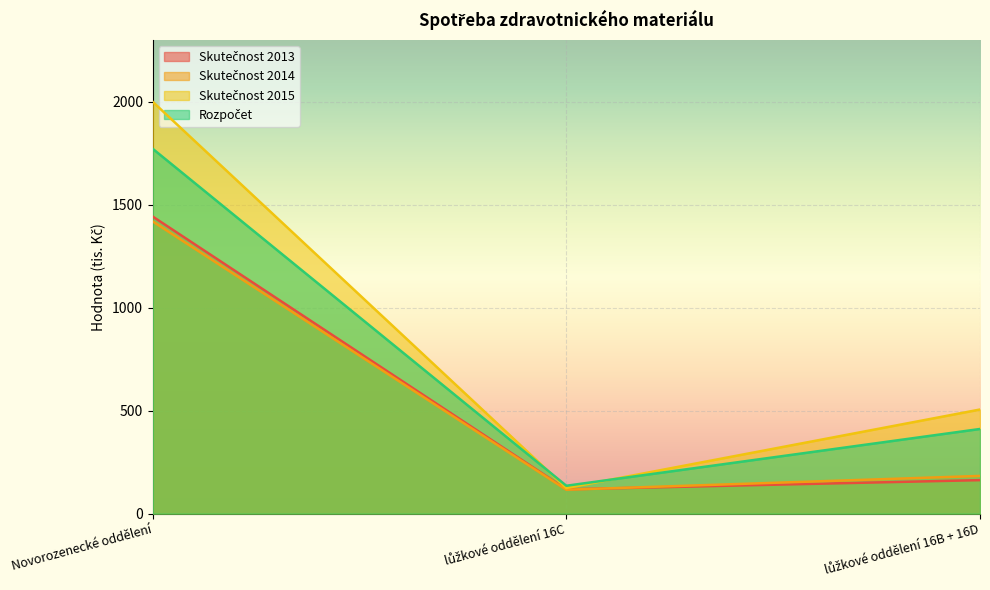

What is the sum of all Skutečnost 2014 values?

1718.2